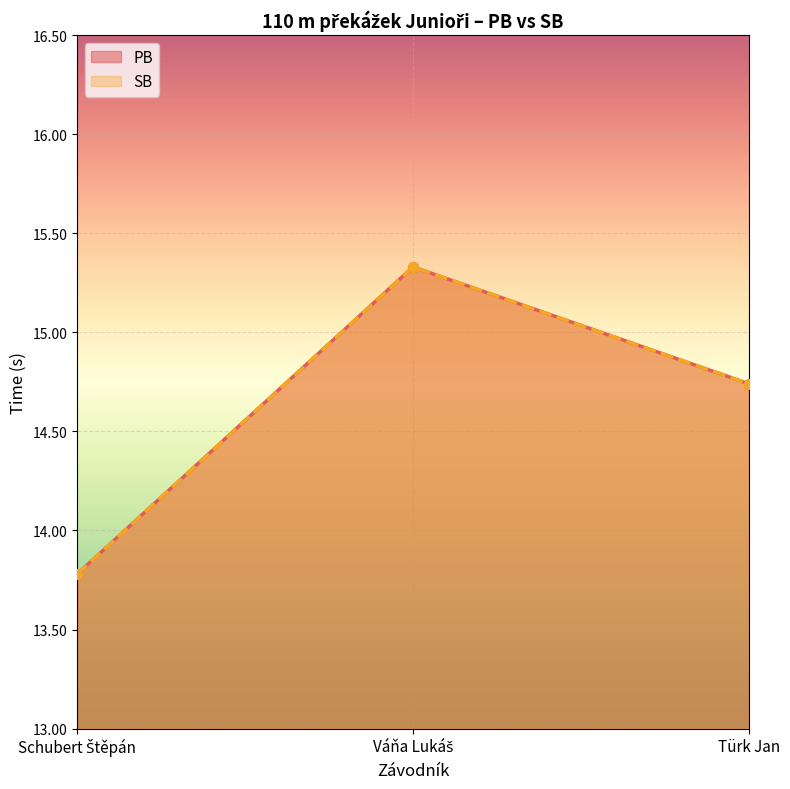

Between Türk Jan and Schubert Štěpán, which is larger?

Türk Jan